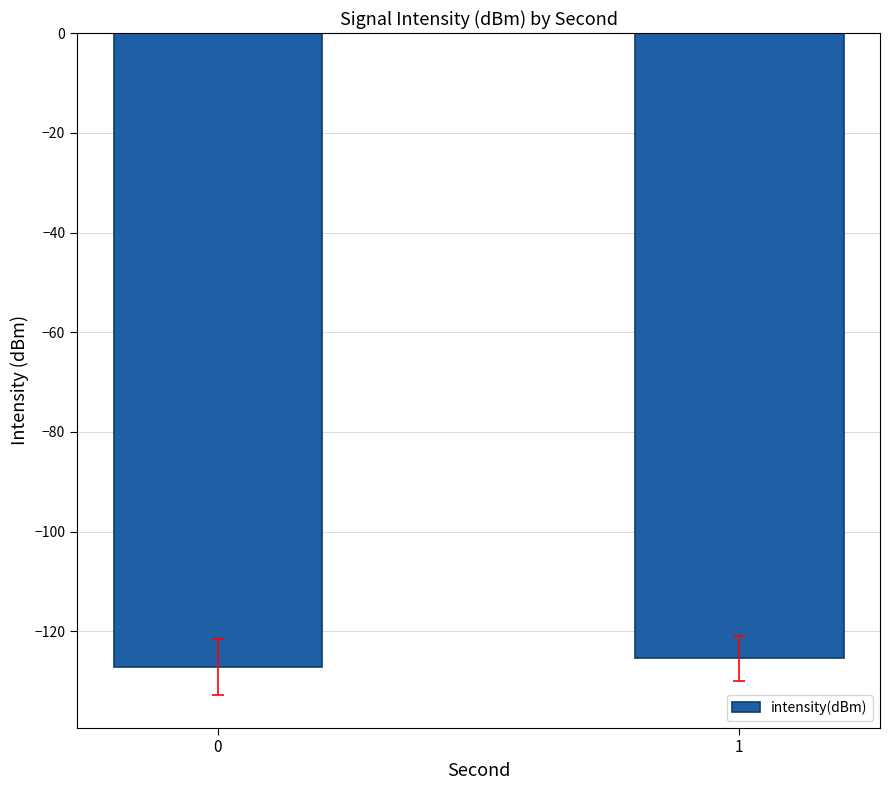

Rank the categories by value from lowest to highest.

0, 1